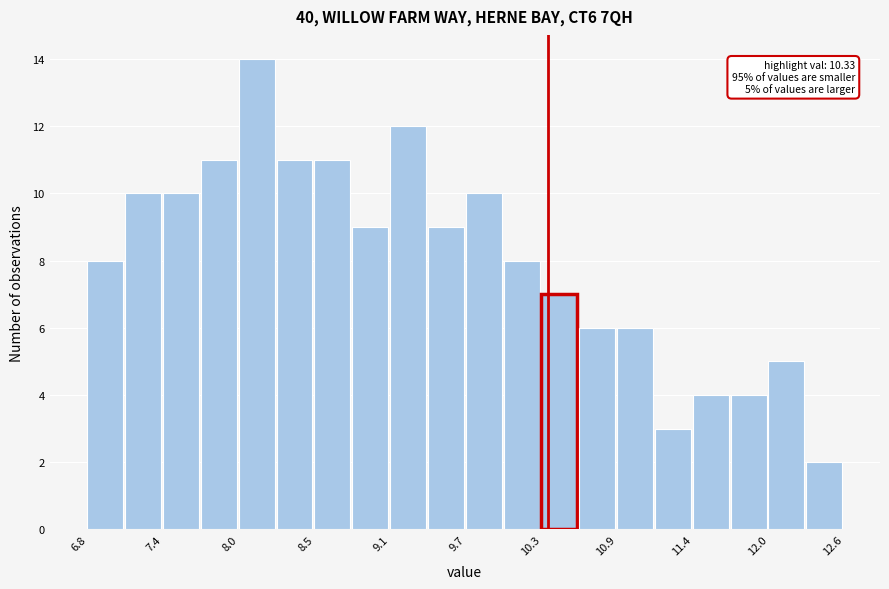

Around what value on the x-axis is the tallest bar? Give the approximate position of its centre, as read against the axis.

8.1